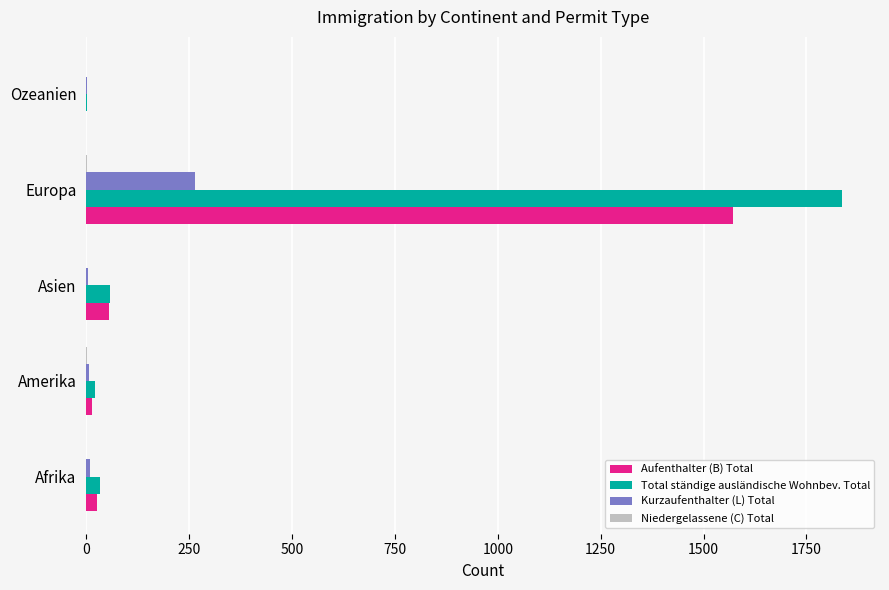

Between Afrika and Europa, which series saw the biggest shift?

Total ständige ausländische Wohnbev. Total